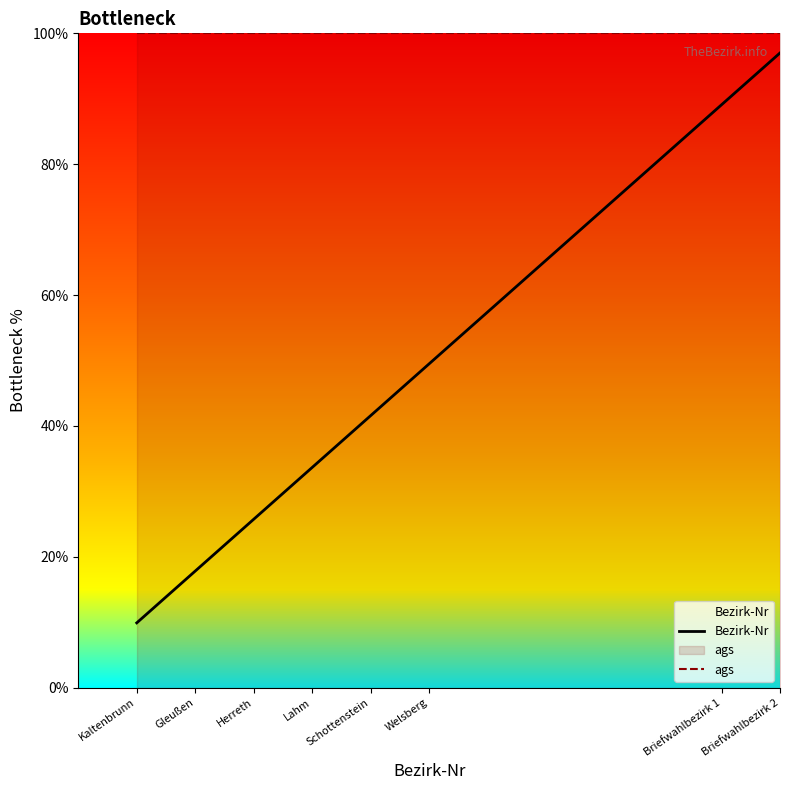

Where is Bezirk-Nr nearest to the value 53?

Welsberg